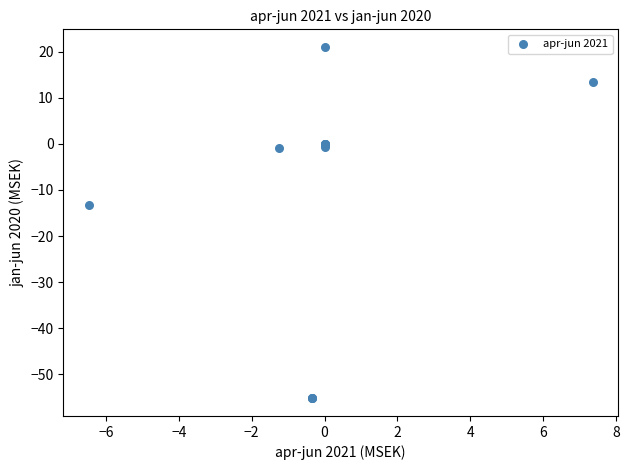

What Y value in the scatter plot is closest to -17?

-13.3